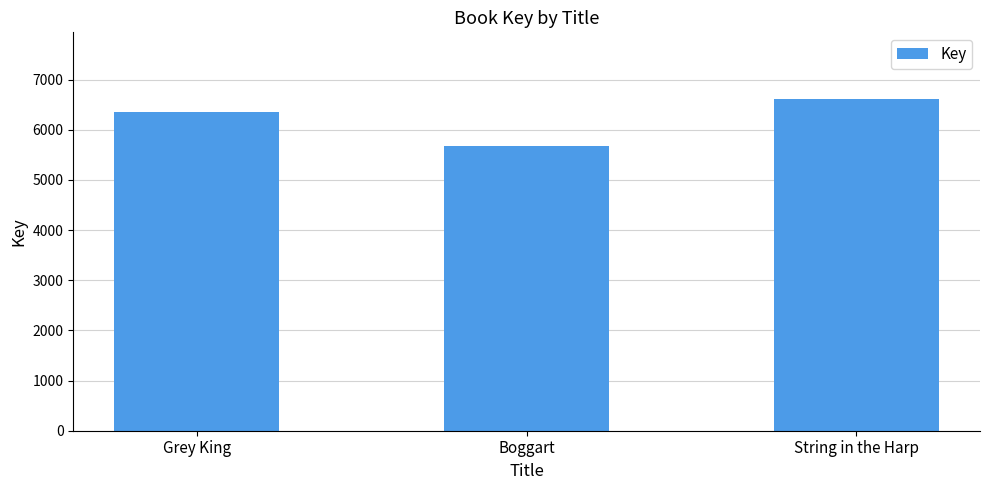

What is the average value?

6219